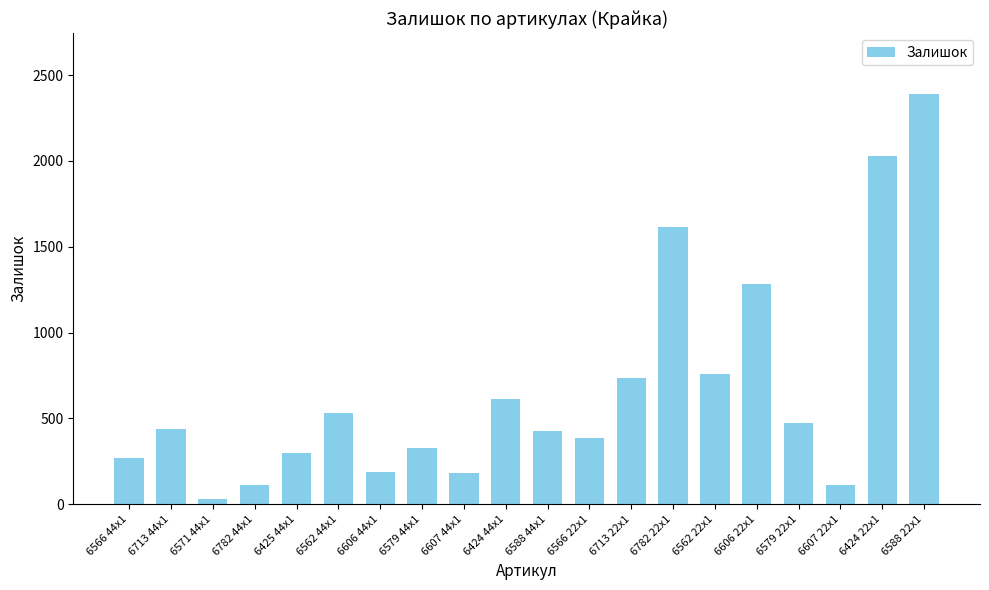

How many values are below 440?

10